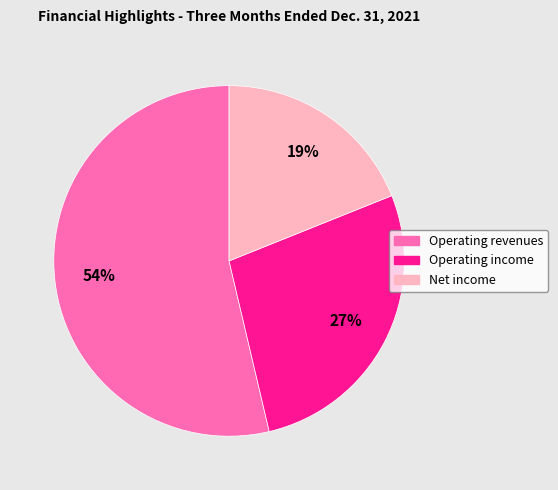

What percentage is the Net income slice, to the nearest percent?

19%